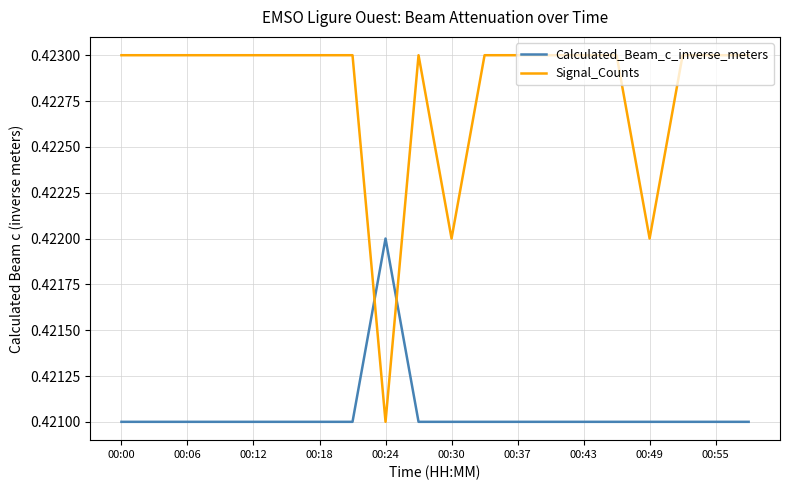

Rank the series by their maximum value, from lowest to highest.

Calculated_Beam_c_inverse_meters, Signal_Counts